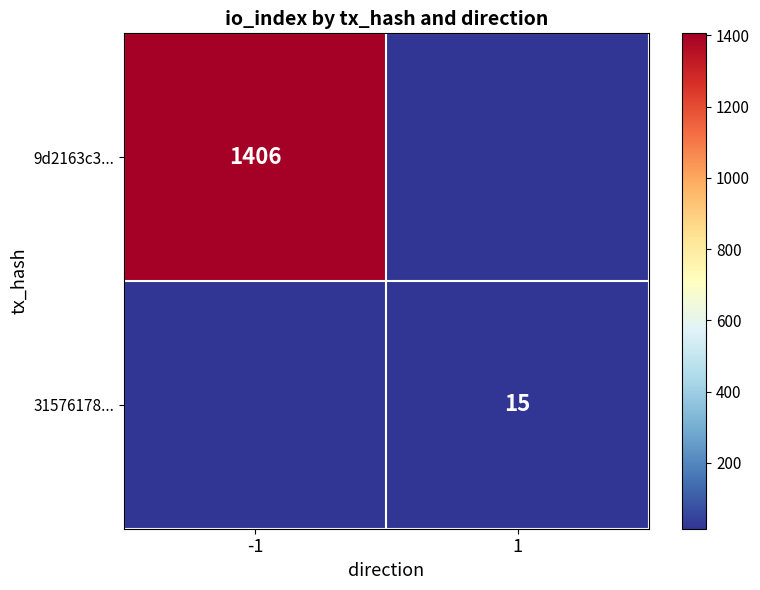

The value of 31576178... at 1 is 15. True or false?

True